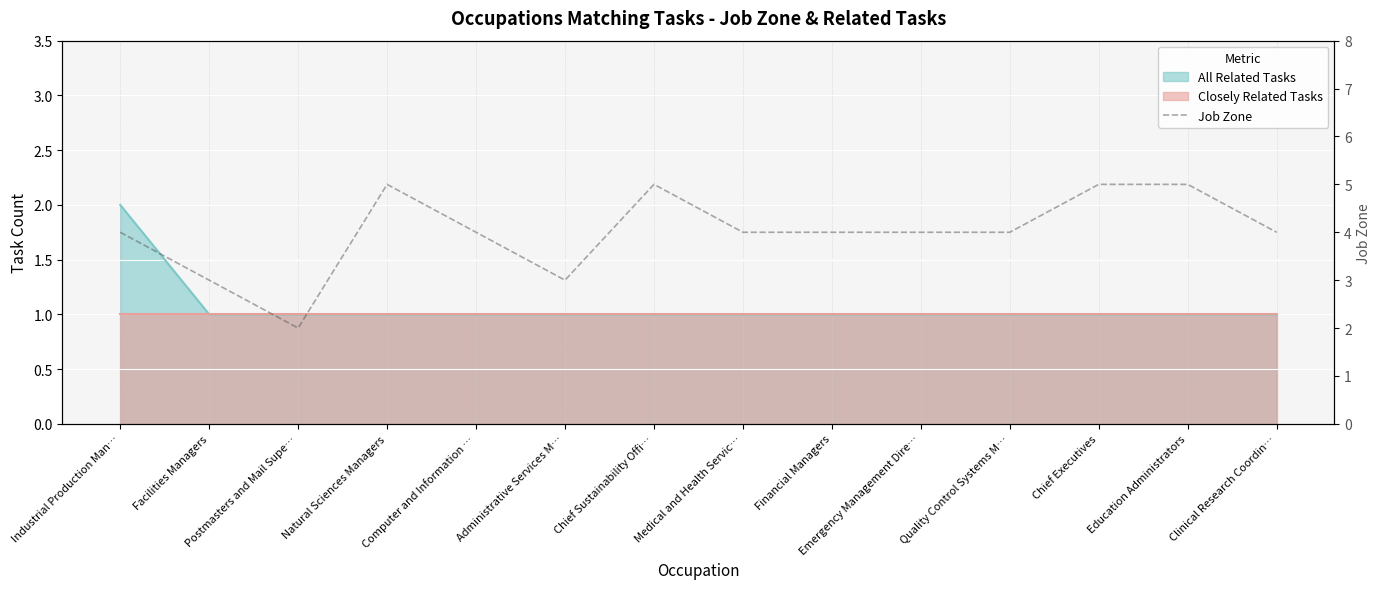

Reading right to left, what are all the values shown in this chart?

4	5	5	4	4	4	4	5	3	4	5	2	3	4